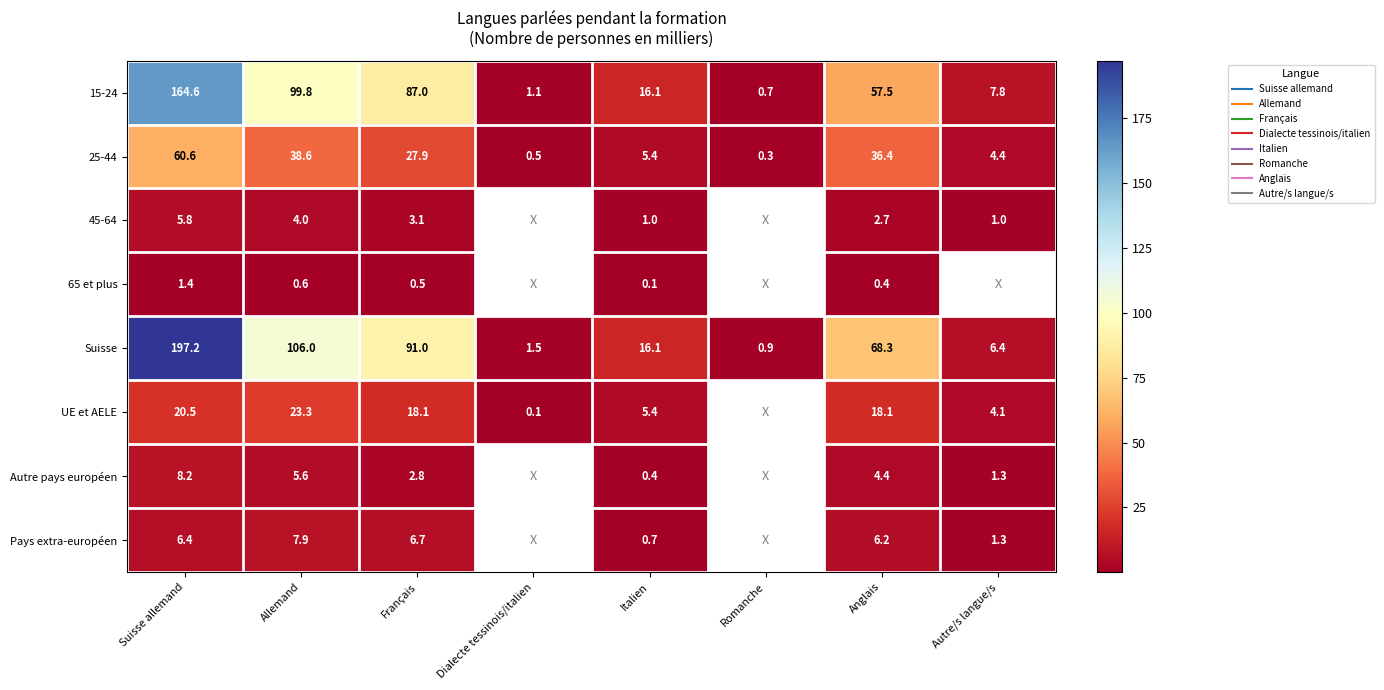

Rank the series by their maximum value, from lowest to highest.

65 et plus, 45-64, Pays extra-européen, Autre pays européen, UE et AELE, 25-44, 15-24, Suisse